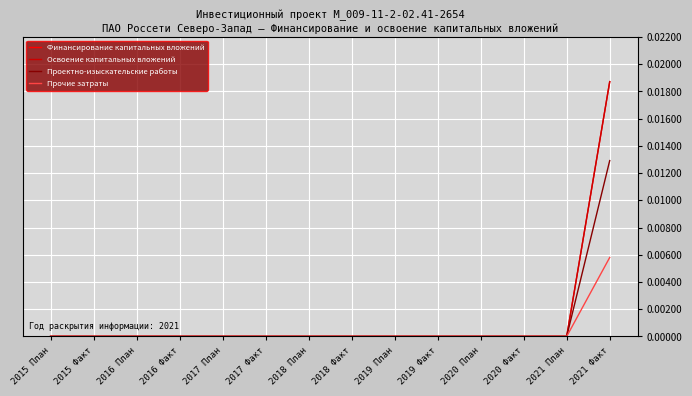

Which series has the largest total across all categories?

Финансирование капитальных вложений